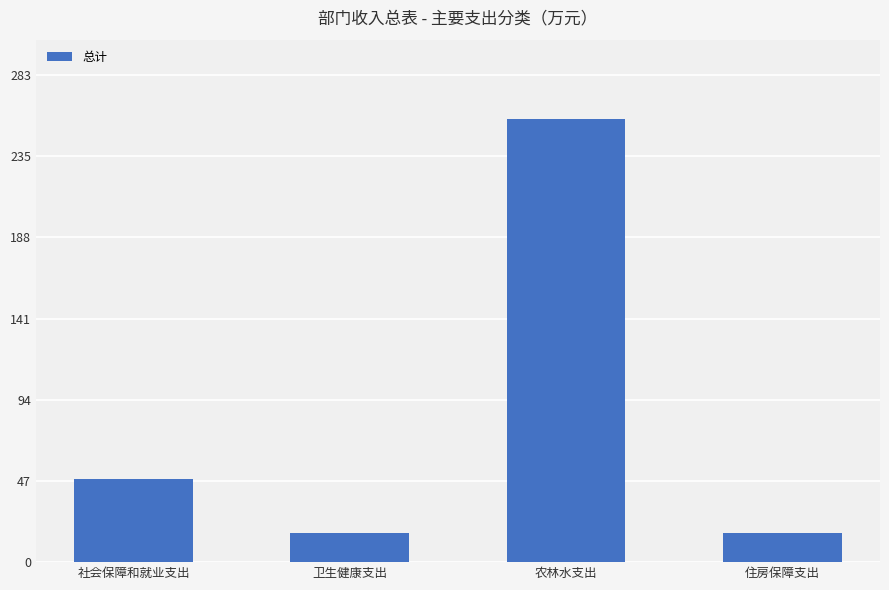

What is the smallest value displayed?

16.8